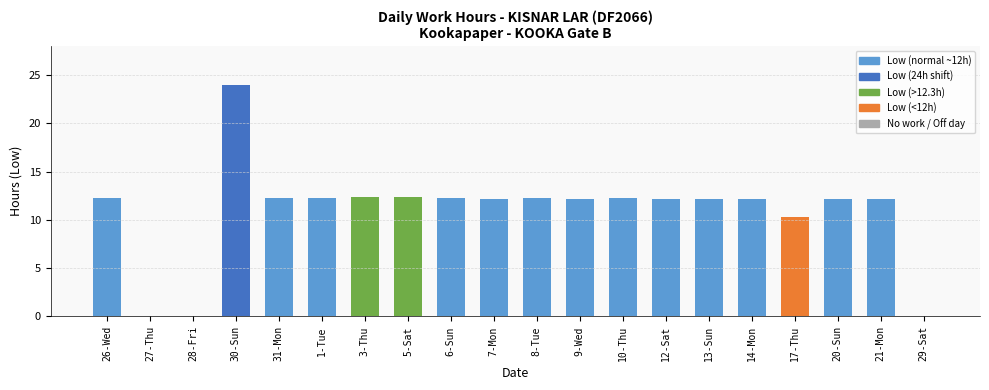

The value at 9-Wed is 6.2. True or false?

False